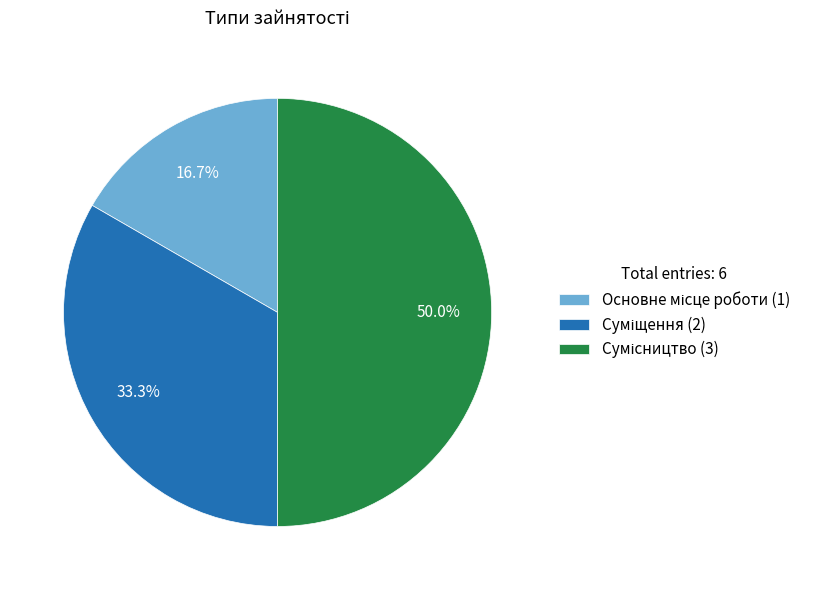

Count the number of slices in the pie.

3